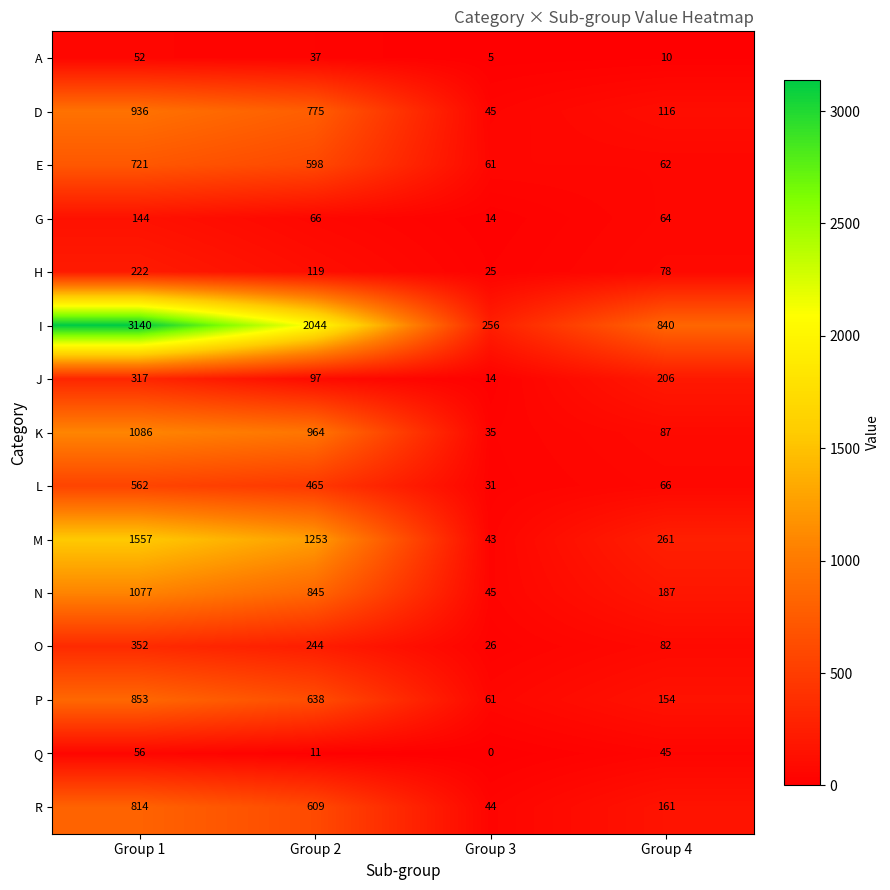

Where is G nearest to the value 79?

Group 2